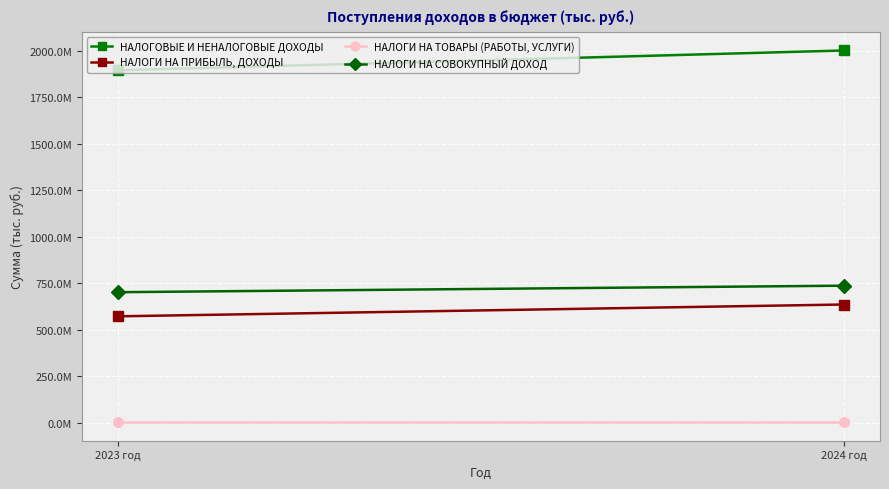

Is this an area chart (filled region under the line)?

No